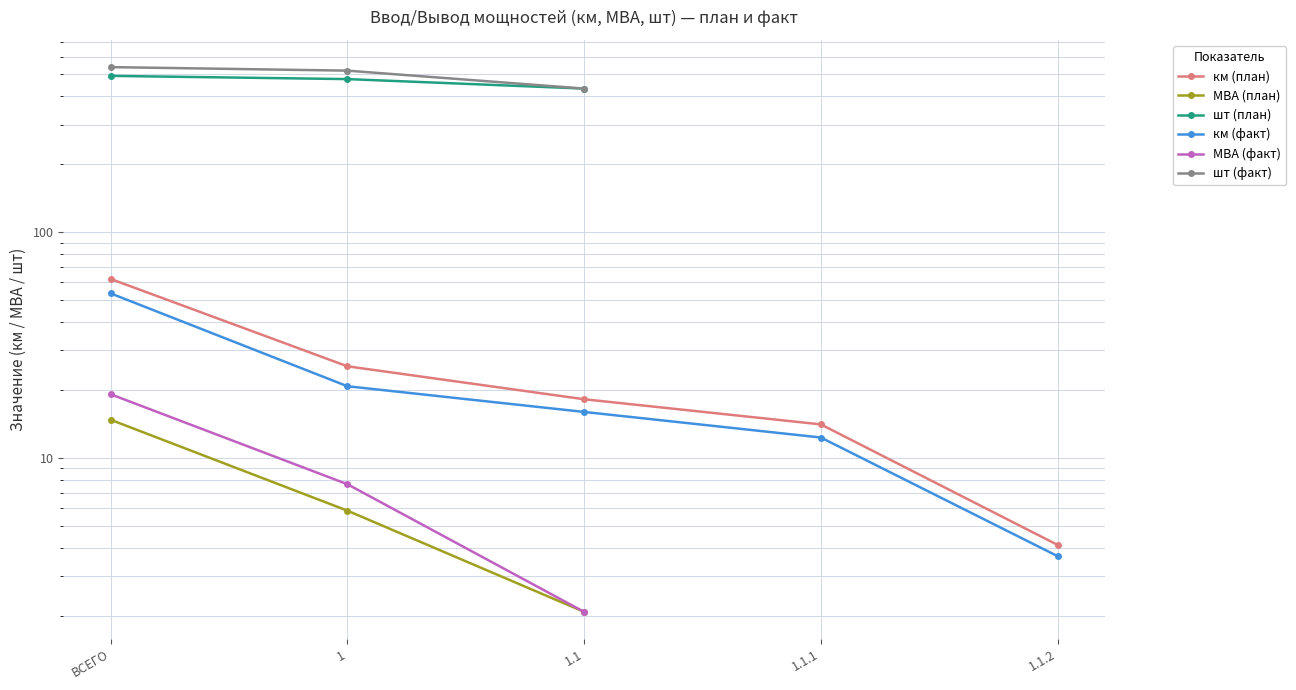

What is the label of the 5th point from the right?

ВСЕГО